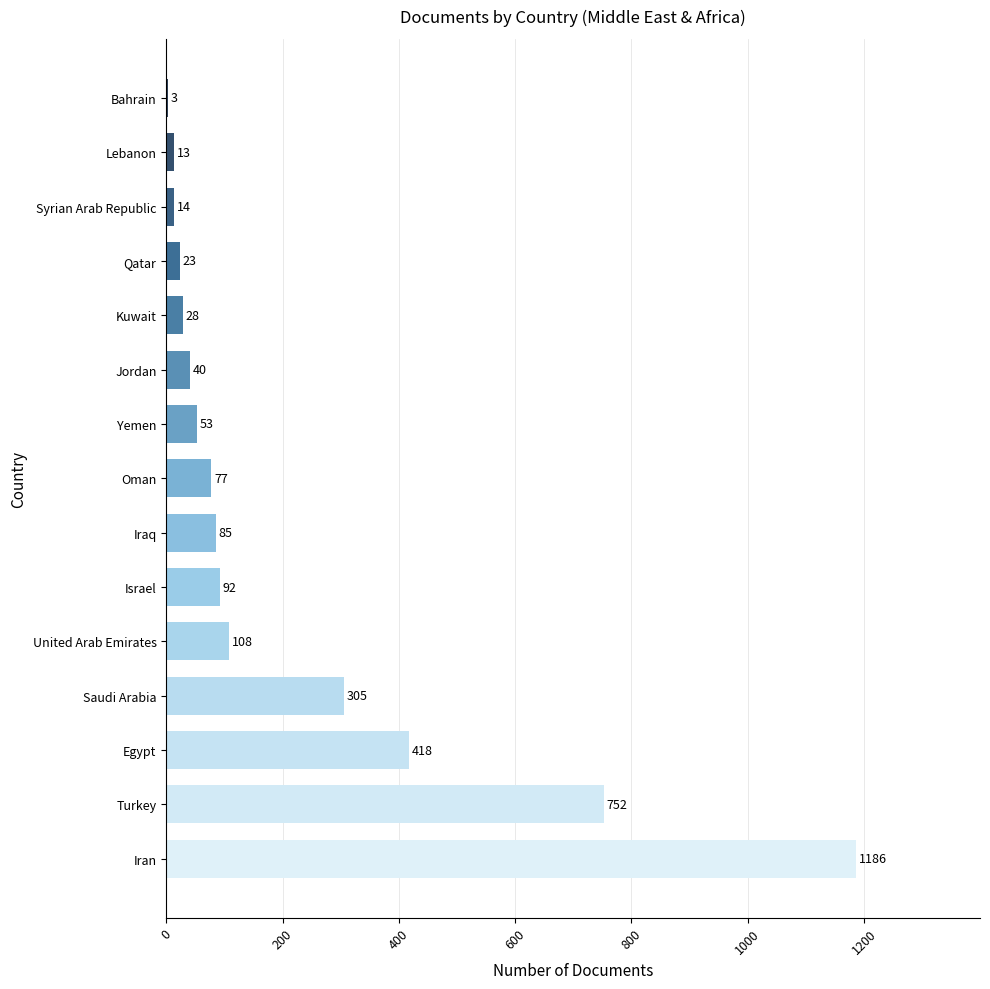

Reading top to bottom, what are all the values shown in this chart?

Bahrain=3	Lebanon=13	Syrian Arab Republic=14	Qatar=23	Kuwait=28	Jordan=40	Yemen=53	Oman=77	Iraq=85	Israel=92	United Arab Emirates=108	Saudi Arabia=305	Egypt=418	Turkey=752	Iran=1186